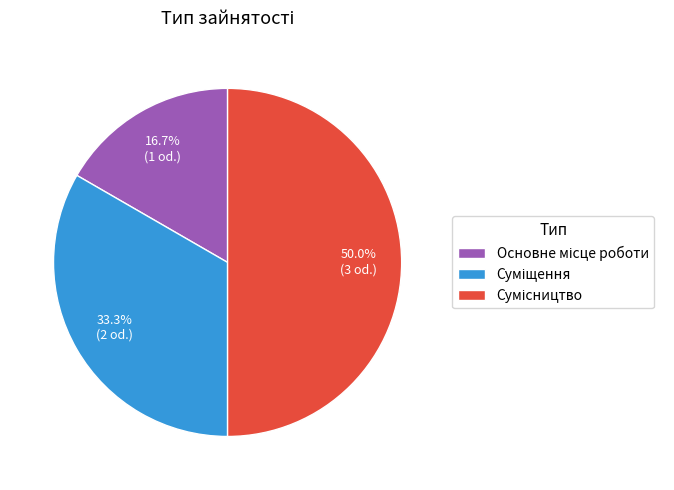

What is the smallest slice in the pie chart?

Основне місце роботи